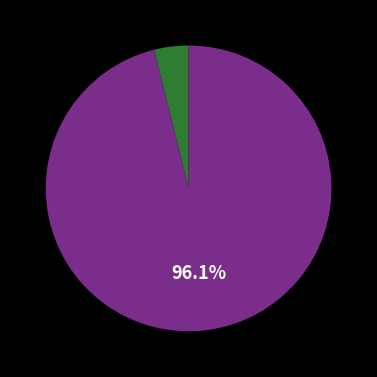

Does any single category account for the majority?

Yes